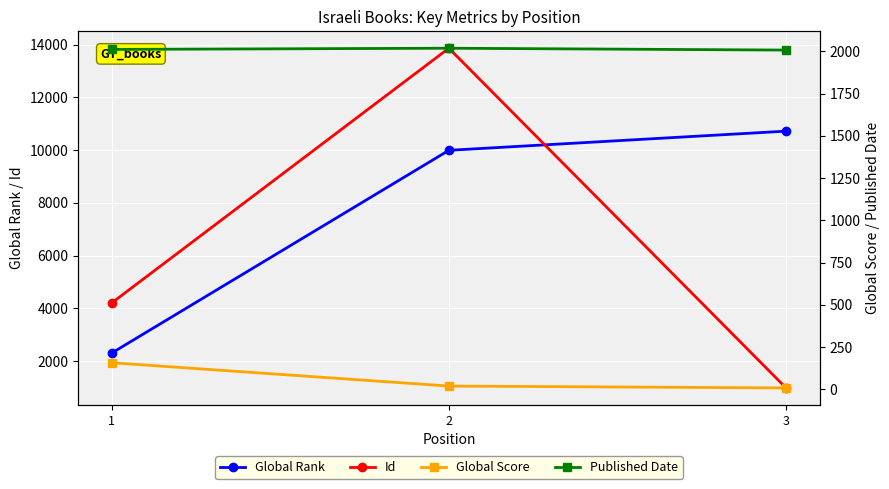

The value of Global Score at 1 is 34. True or false?

False